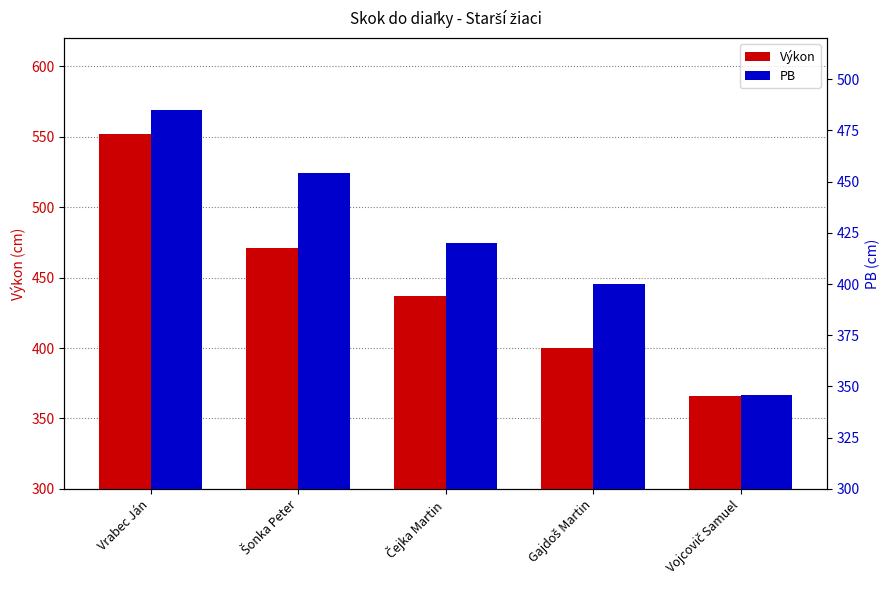

Count the Výkon values in the range 400 to 471.

3